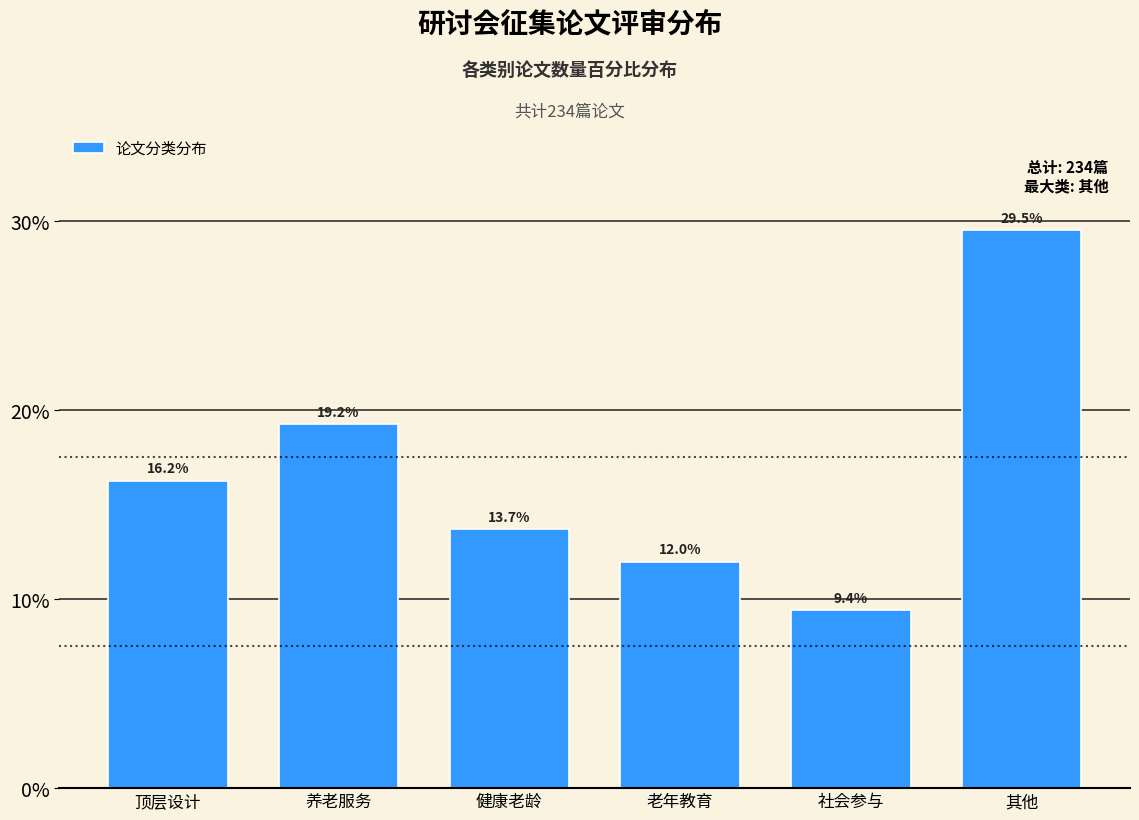

Reading right to left, what are all the values shown in this chart?

29.5	9.4	12.0	13.7	19.2	16.2